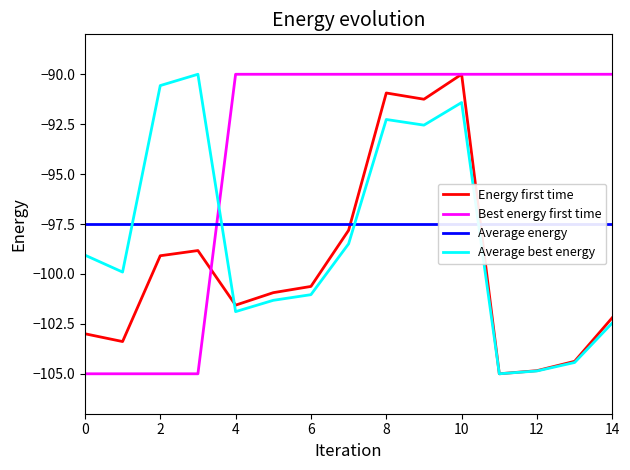

What is the sum of the Average best energy values at 12 and 8?

-197.1